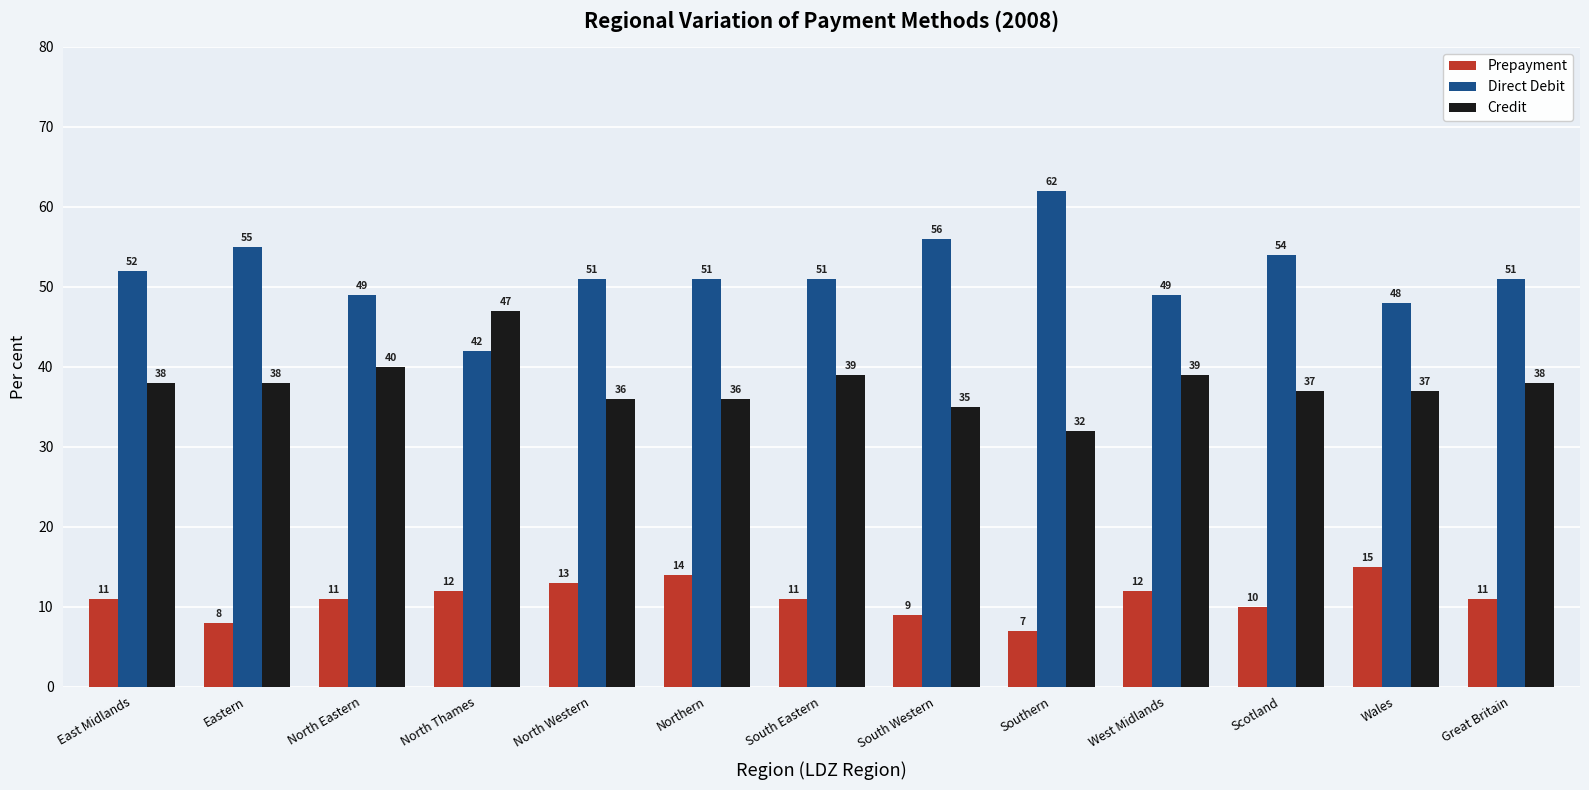

What position from the left is North Thames?

4